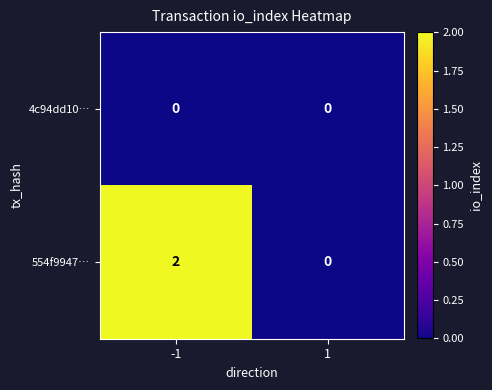

Reading right to left, what are all the values shown in this chart?

4c94dd10…: 0	0
554f9947…: 0	2